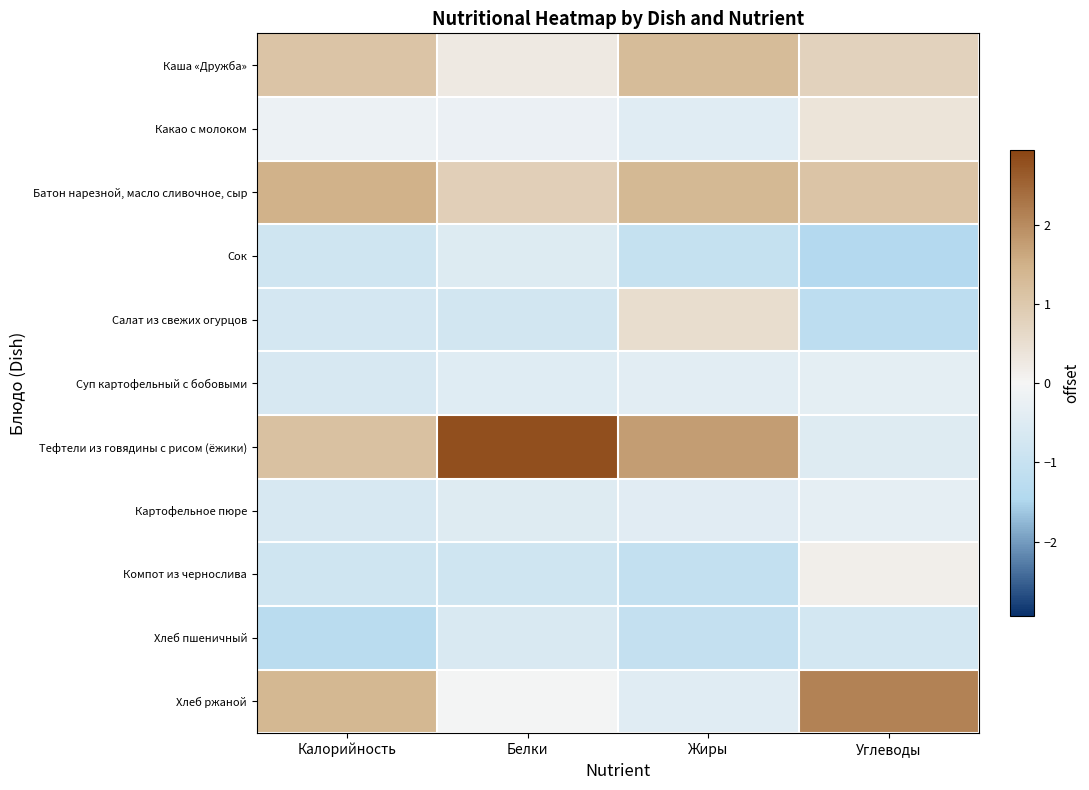

Which series changed the most between Калорийность and Углеводы?

Тефтели из говядины с рисом (ёжики)